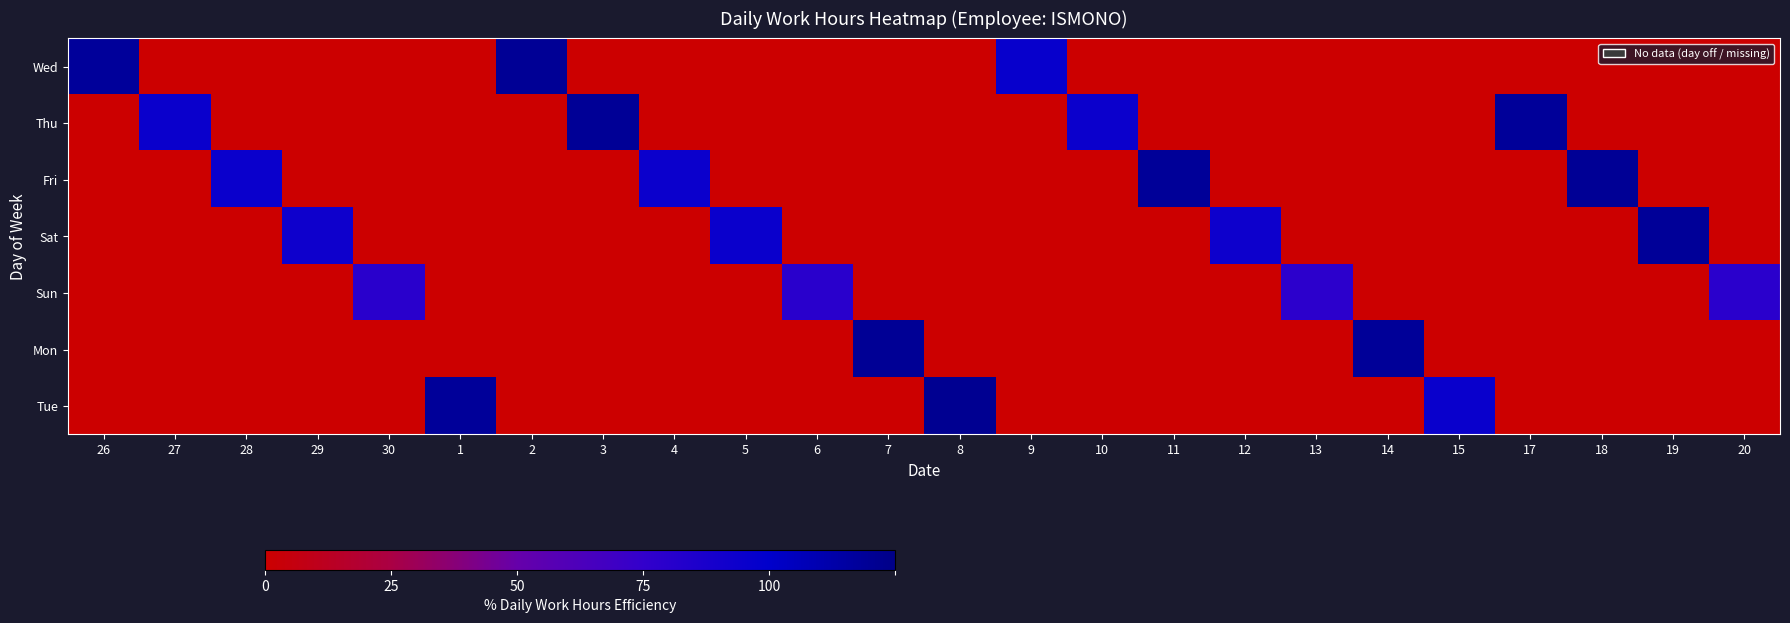

Reading right to left, what are all the values shown in this chart?

Wed: 20=0.0	19=0.0	18=0.0	17=0.0	15=0.0	14=0.0	13=0.0	12=0.0	11=0.0	10=0.0	9=77.1	8=0.0	7=0.0	6=0.0	5=0.0	4=0.0	3=0.0	2=95.7	1=0.0	30=0.0	29=0.0	28=0.0	27=0.0	26=94.5
Thu: 20=0.0	19=0.0	18=0.0	17=94.7	15=0.0	14=0.0	13=0.0	12=0.0	11=0.0	10=75.5	9=0.0	8=0.0	7=0.0	6=0.0	5=0.0	4=0.0	3=95.5	2=0.0	1=0.0	30=0.0	29=0.0	28=0.0	27=76.1	26=0.0
Fri: 20=0.0	19=0.0	18=95.9	17=0.0	15=0.0	14=0.0	13=0.0	12=0.0	11=95.3	10=0.0	9=0.0	8=0.0	7=0.0	6=0.0	5=0.0	4=75.5	3=0.0	2=0.0	1=0.0	30=0.0	29=0.0	28=75.9	27=0.0	26=0.0
Sat: 20=0.0	19=95.3	18=0.0	17=0.0	15=0.0	14=0.0	13=0.0	12=74.9	11=0.0	10=0.0	9=0.0	8=0.0	7=0.0	6=0.0	5=75.8	4=0.0	3=0.0	2=0.0	1=0.0	30=0.0	29=74.4	28=0.0	27=0.0	26=0.0
Sun: 20=63.7	19=0.0	18=0.0	17=0.0	15=0.0	14=0.0	13=62.7	12=0.0	11=0.0	10=0.0	9=0.0	8=0.0	7=0.0	6=63.8	5=0.0	4=0.0	3=0.0	2=0.0	1=0.0	30=64.0	29=0.0	28=0.0	27=0.0	26=0.0
Mon: 20=0.0	19=0.0	18=0.0	17=0.0	15=0.0	14=95.0	13=0.0	12=0.0	11=0.0	10=0.0	9=0.0	8=0.0	7=95.9	6=0.0	5=0.0	4=0.0	3=0.0	2=0.0	1=0.0	30=0.0	29=0.0	28=0.0	27=0.0	26=0.0
Tue: 20=0.0	19=0.0	18=0.0	17=0.0	15=76.3	14=0.0	13=0.0	12=0.0	11=0.0	10=0.0	9=0.0	8=96.9	7=0.0	6=0.0	5=0.0	4=0.0	3=0.0	2=0.0	1=94.5	30=0.0	29=0.0	28=0.0	27=0.0	26=0.0